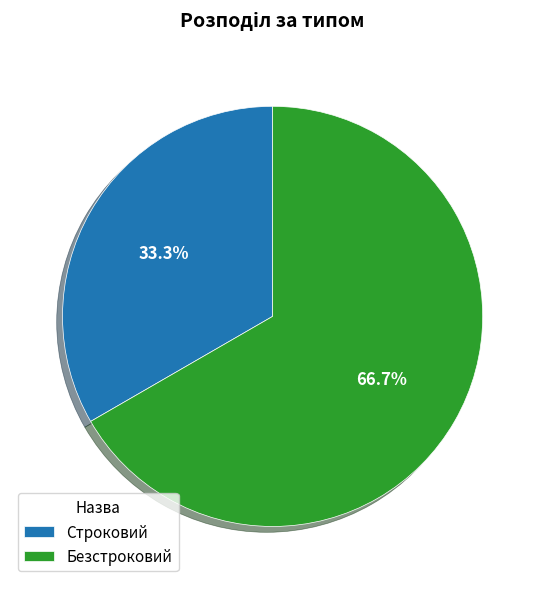

Is it true that Безстроковий is 67% of the pie?

True